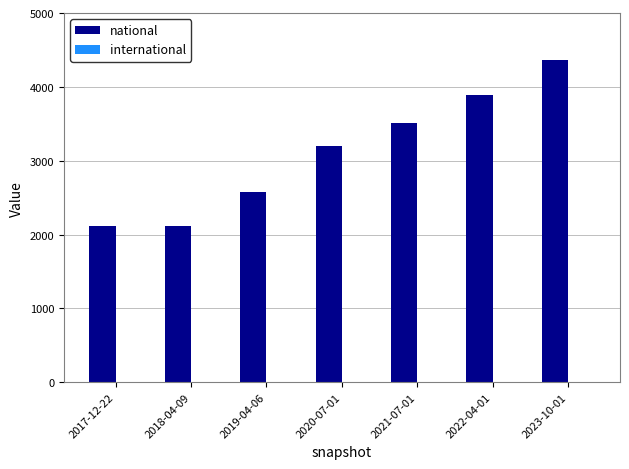

What is the difference between the values at 2021-07-01 and 2019-04-06?

937